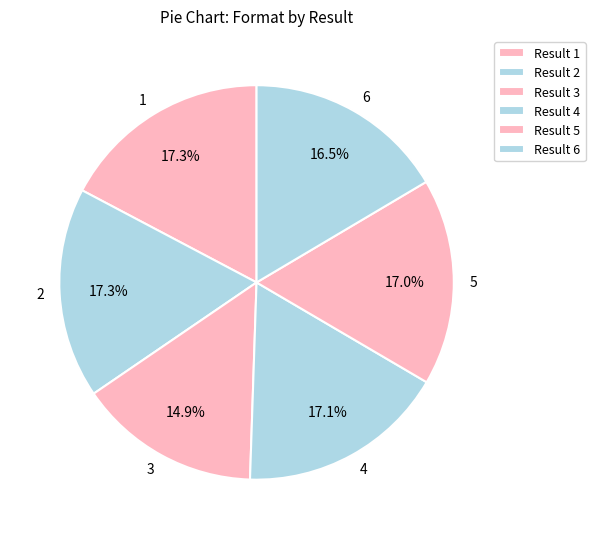

To the nearest percent, what portion does 1 represent?

17%